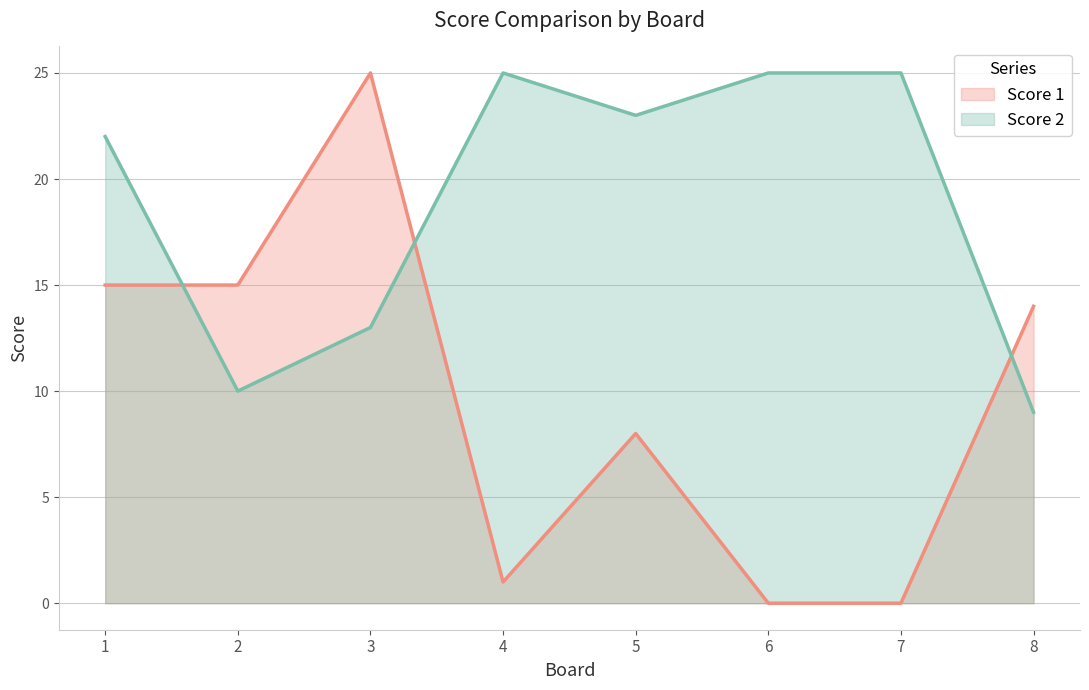

What is the total value across all series at 2?

25